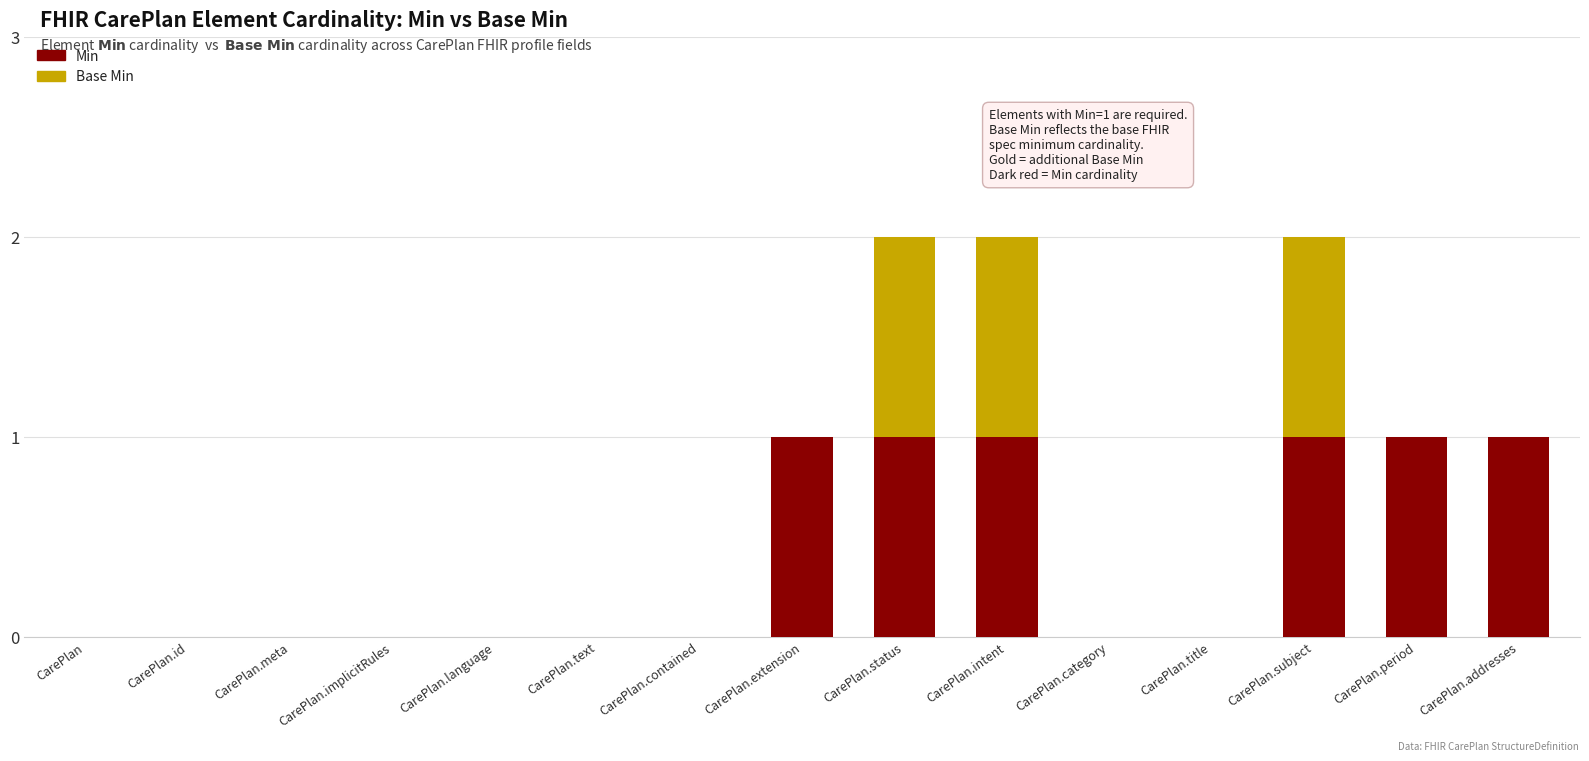

The value of Min at CarePlan is 0. True or false?

True